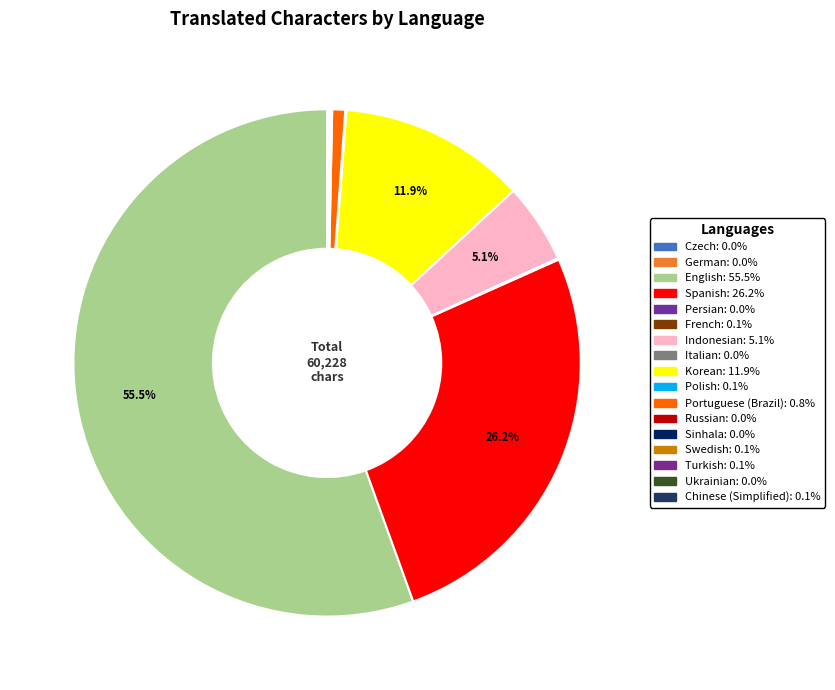

Is there a majority slice in this chart?

Yes